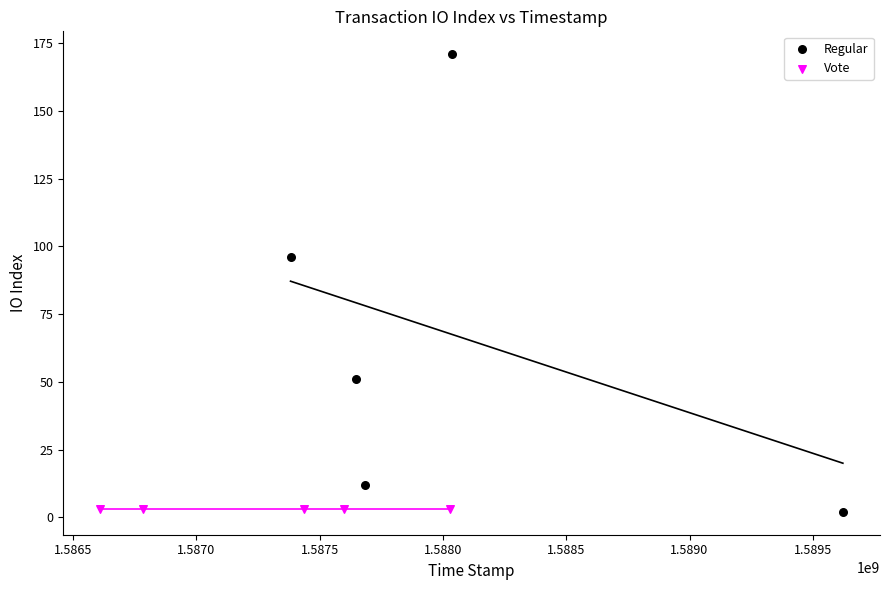

Which series reaches the maximum Y coordinate?

Regular